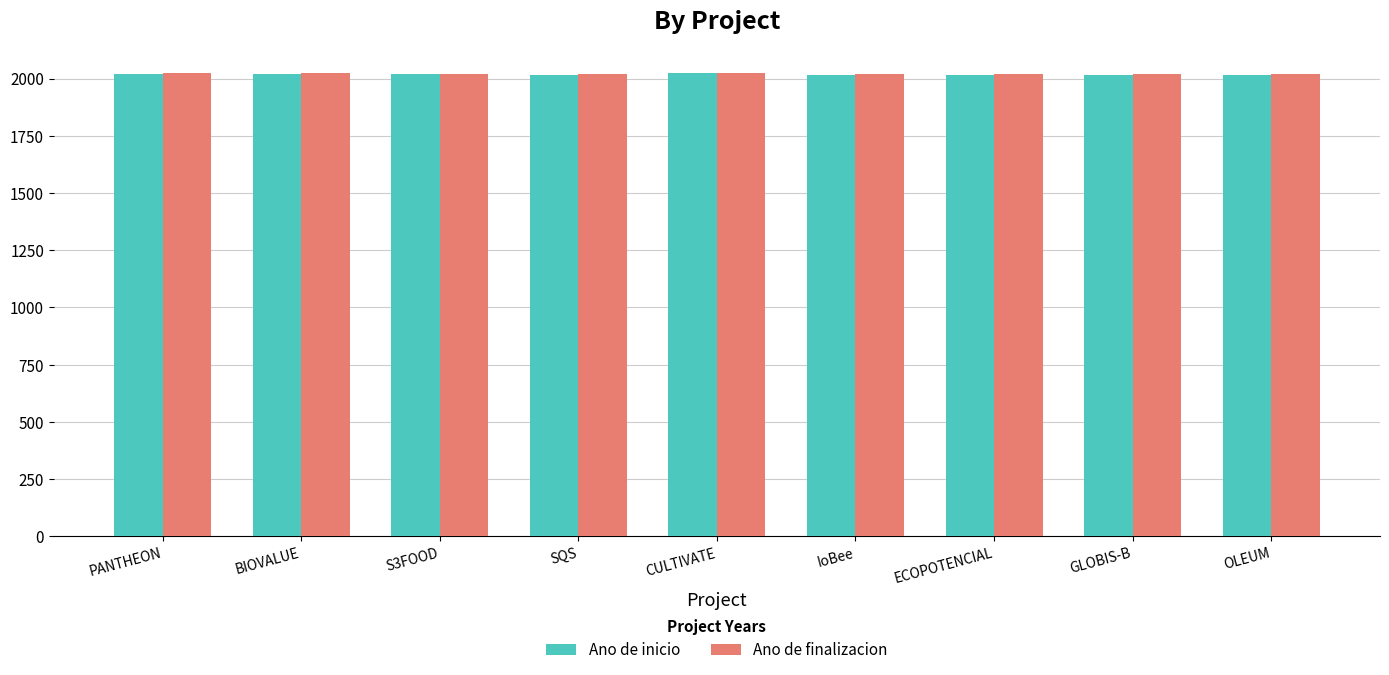

Read the Ano de finalizacion value at SQS.

2018